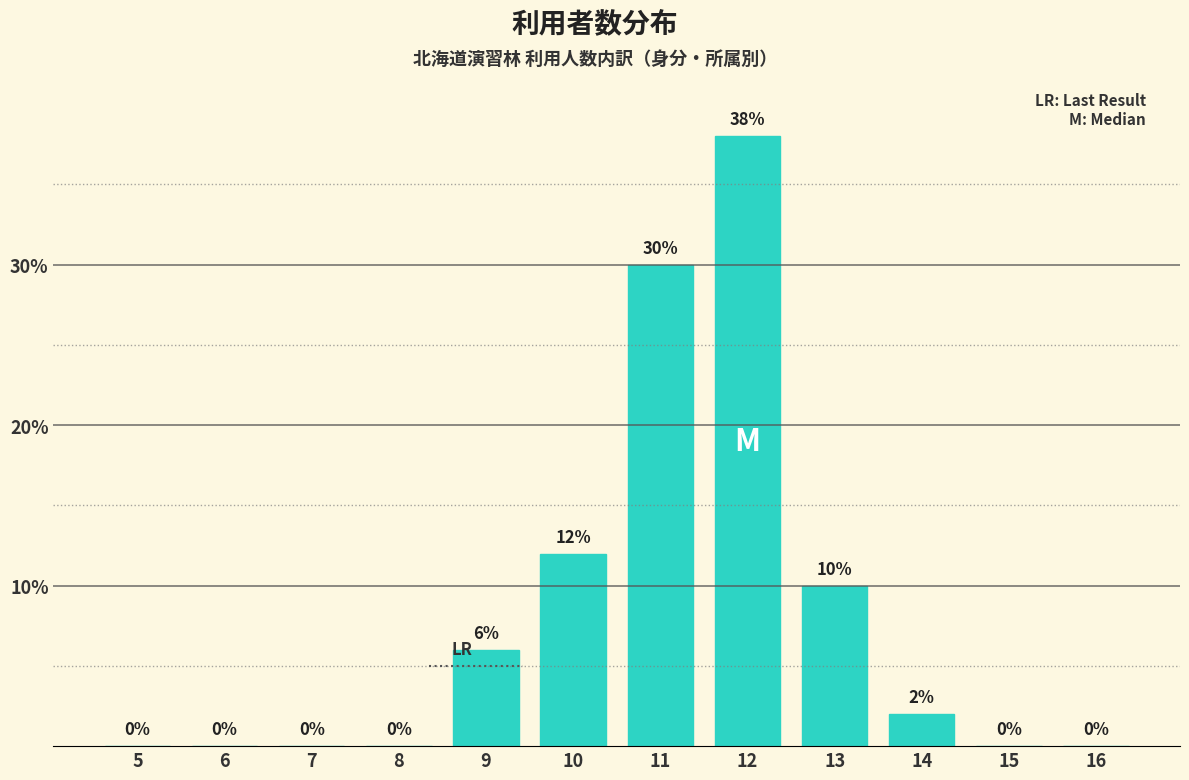

Reading left to right, extract all data points from this chart.

5=0	6=0	7=0	8=0	9=6	10=12	11=30	12=38	13=10	14=2	15=0	16=0